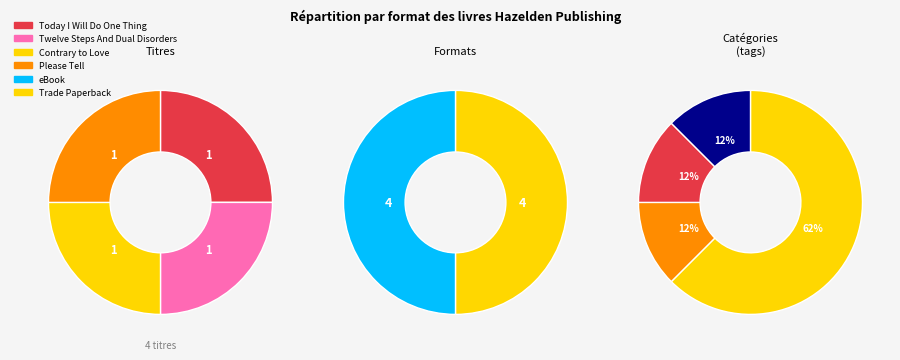

Count the number of slices in the pie.

4